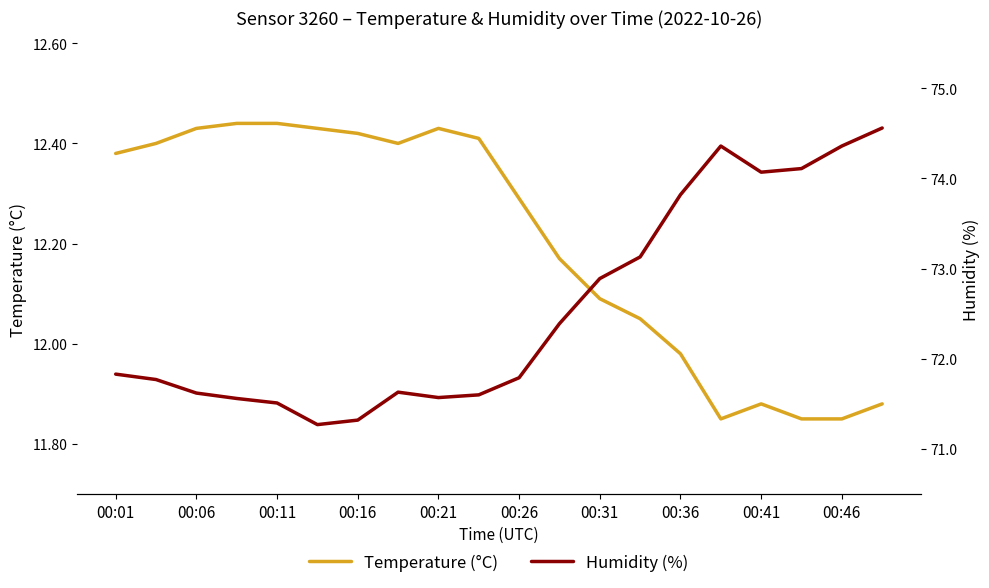

At which label does Temperature (°C) first exceed 12?

00:01